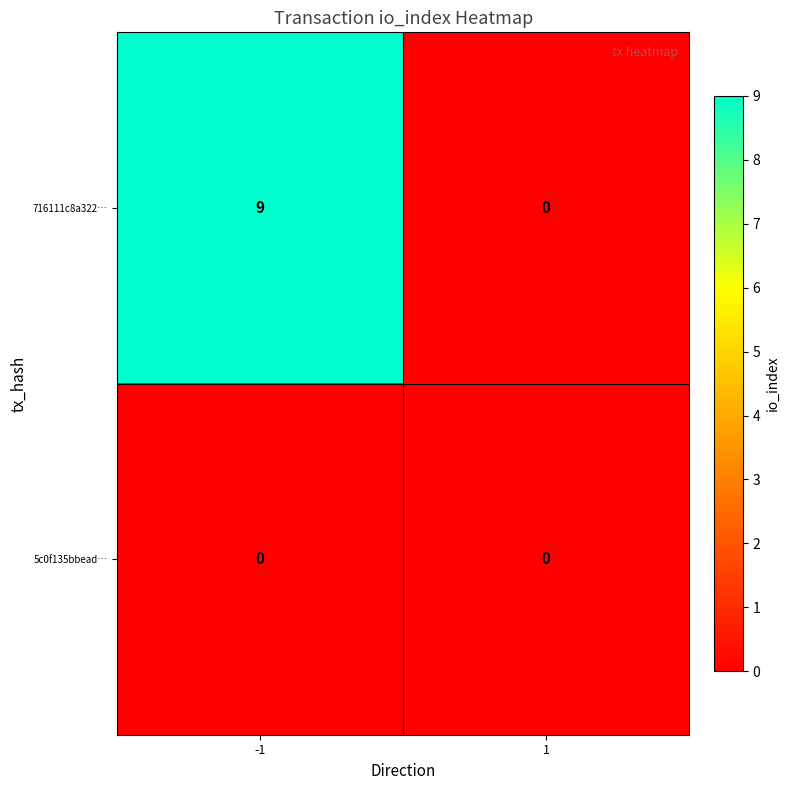

Reading left to right, what are all the values shown in this chart?

716111c8a322…: -1=9	1=0
5c0f135bbead…: -1=0	1=0